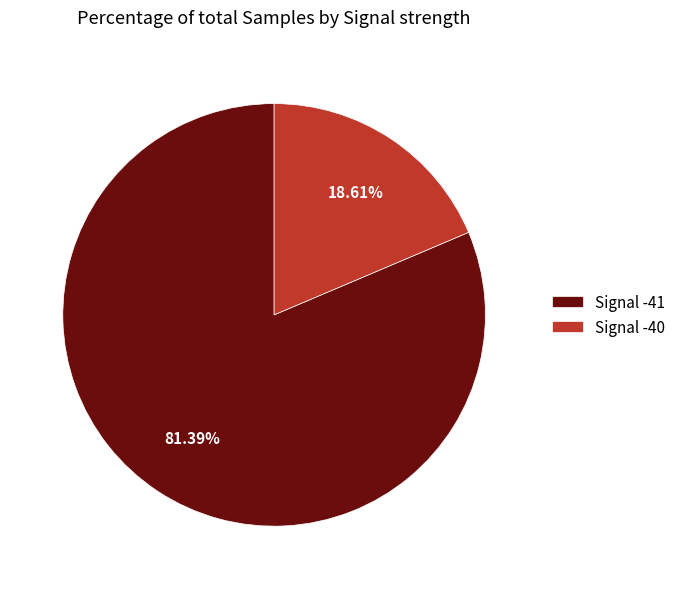

Is there any slice that represents more than half of the pie?

Yes